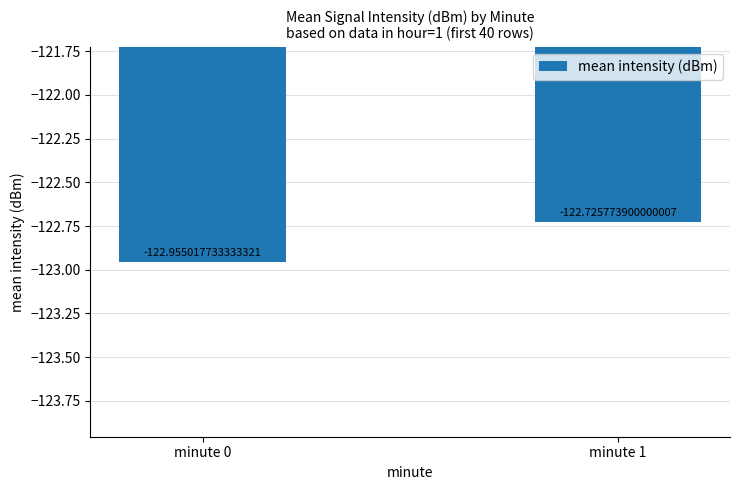

Which category has the highest value across all series?

minute 1